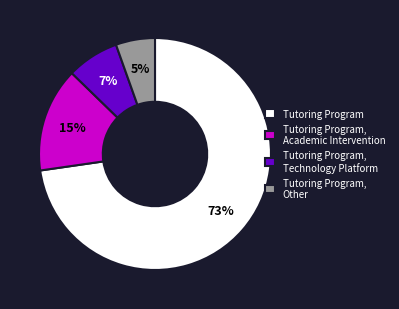

Combined, do Tutoring Program, Academic Intervention and Tutoring Program, Technology Platform account for over 50%?

No